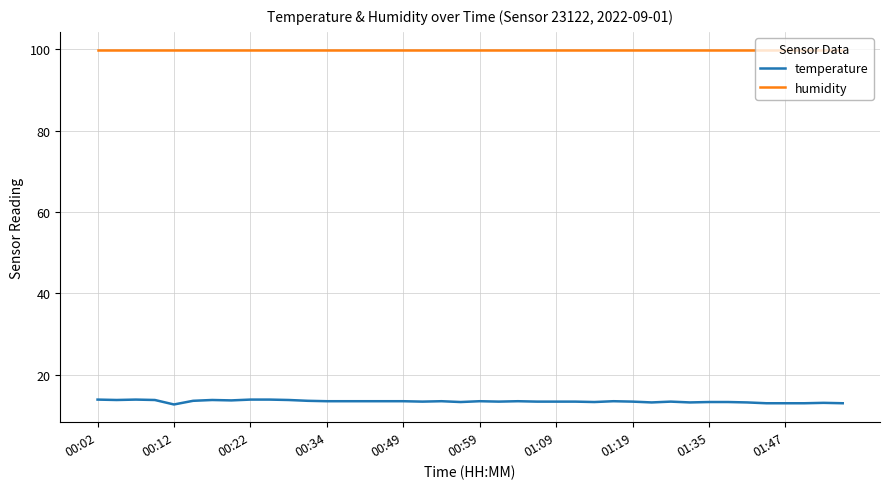

Which series has the largest total across all categories?

humidity